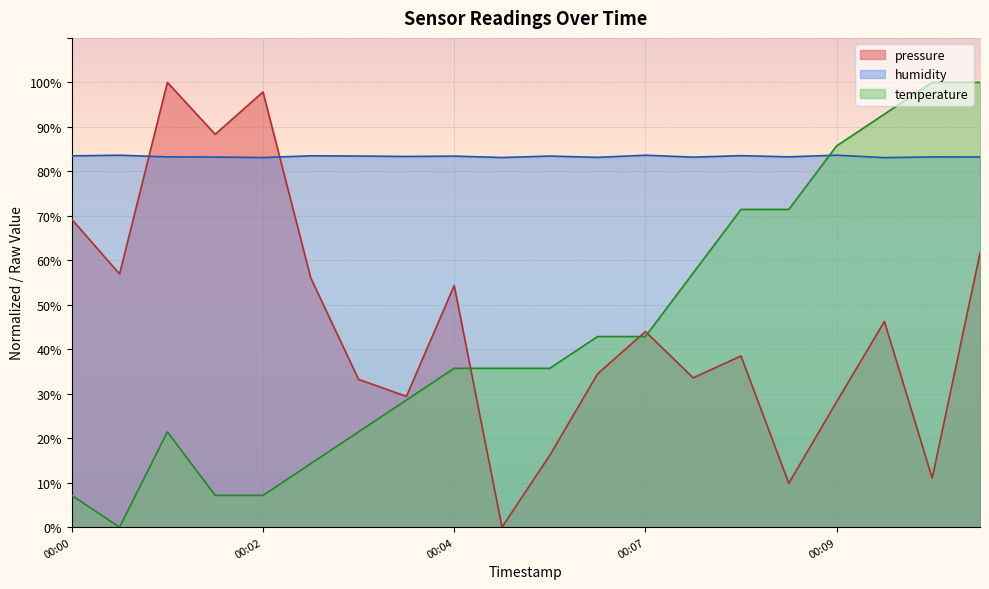

How many lines are shown in the chart?

3